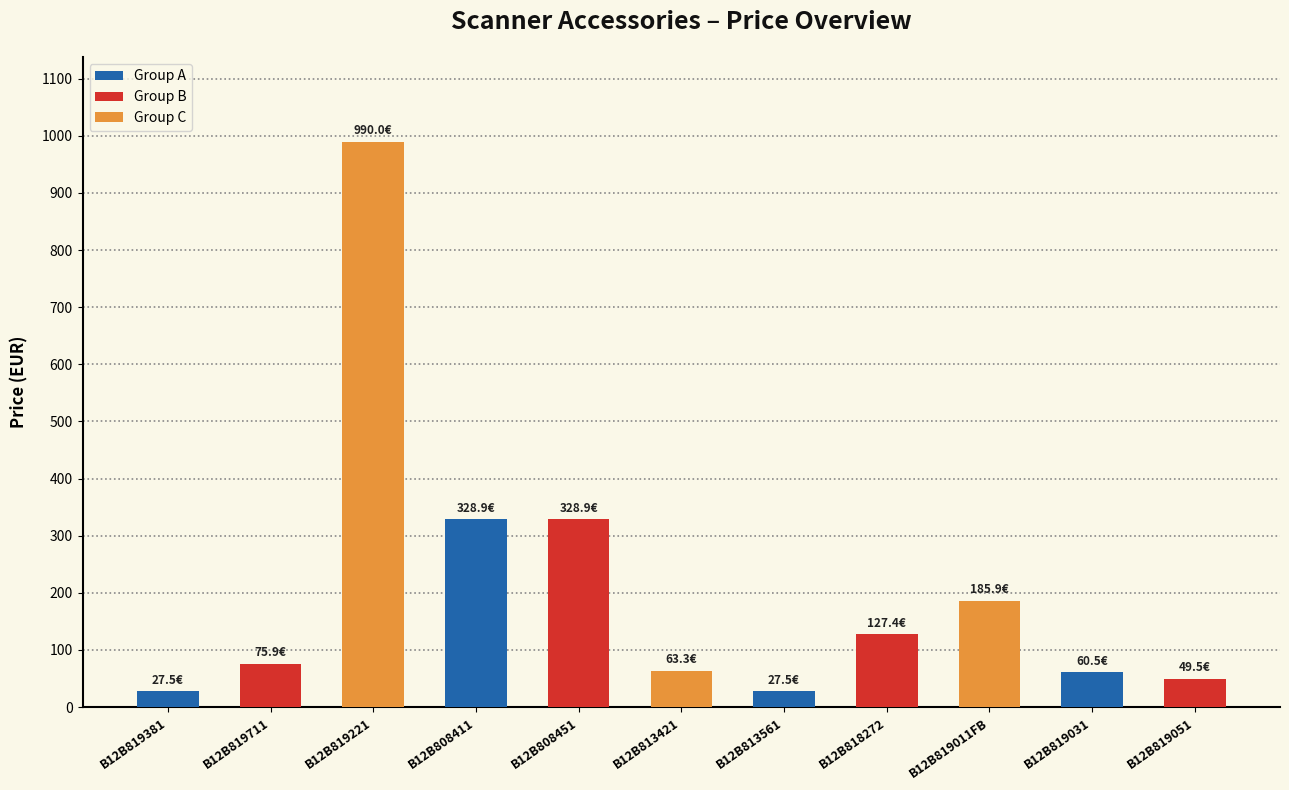

What is the difference between the maximum and minimum values?

962.5